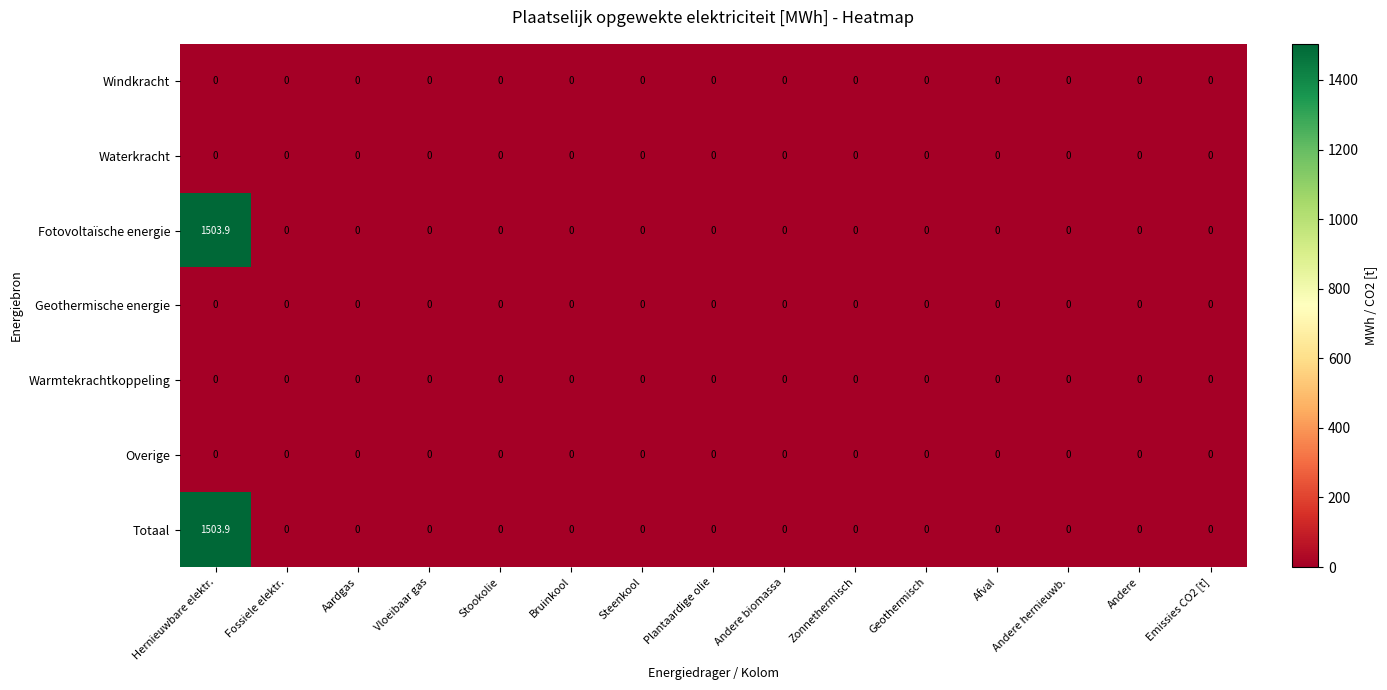

Is it true that Geothermische energie equals 0.0 at Andere biomassa?

True